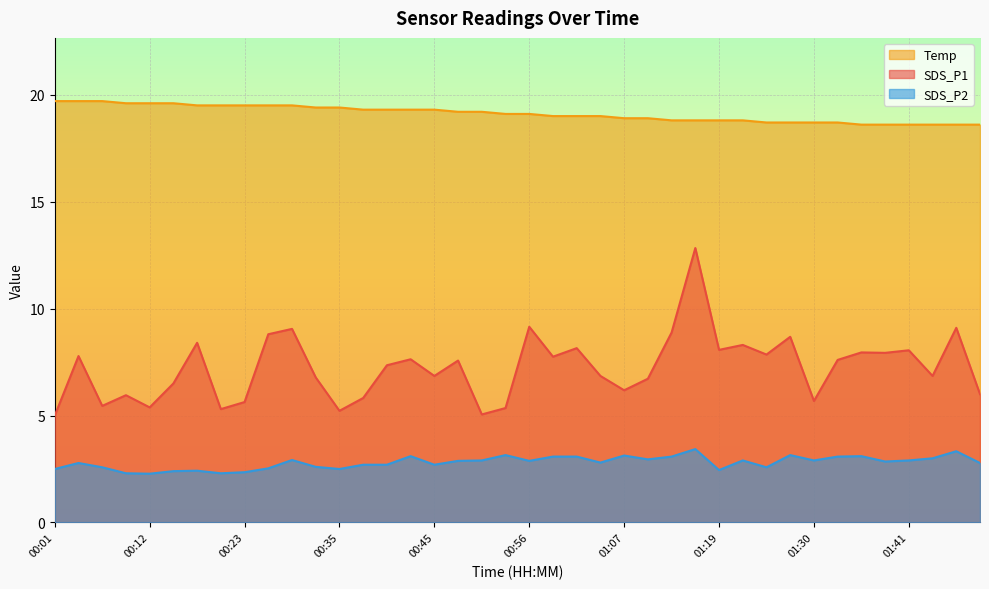

True or false: SDS_P1 has more than 2 points higher than both neighbors.

True